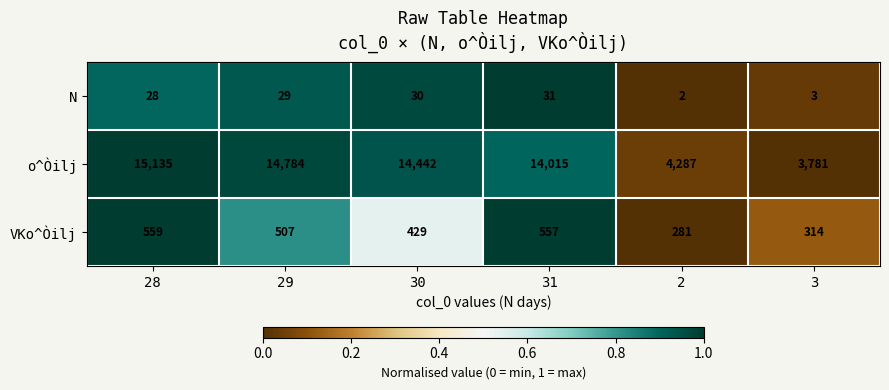

What is the total value across all series at 29?

15320